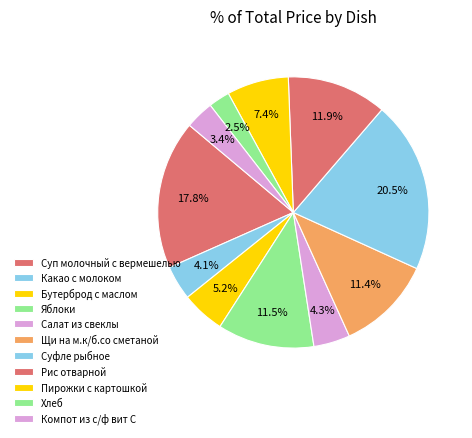

How many slices are in this pie chart?

11